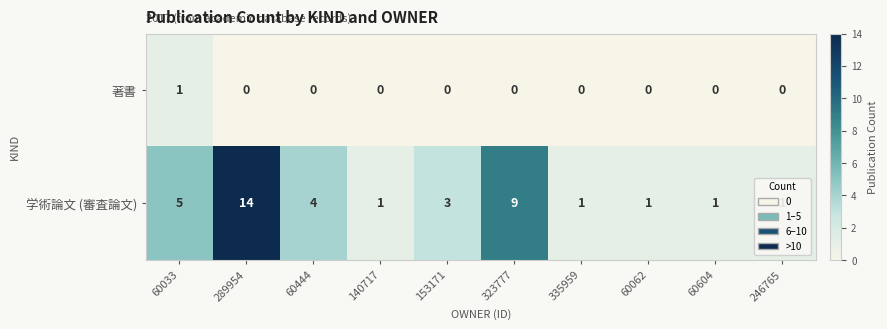

Count the number of categories in the chart.

10